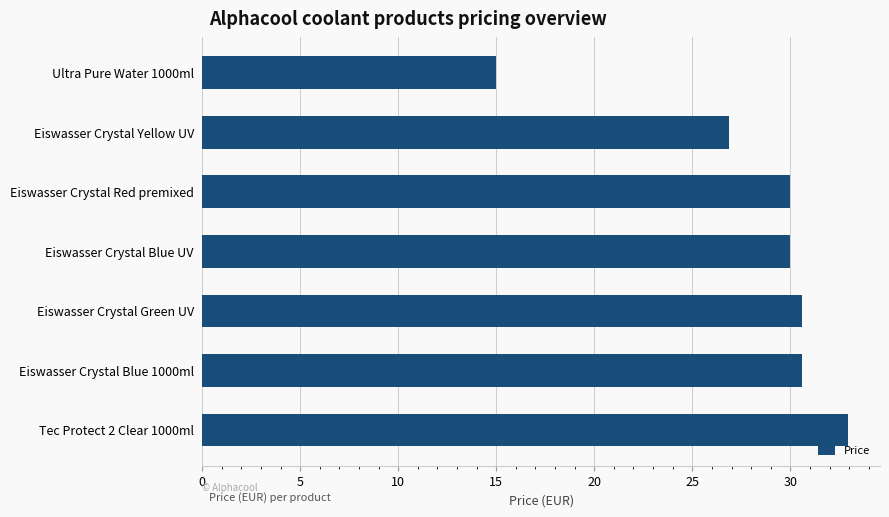

Reading bottom to top, what are all the values shown in this chart?

32.9	30.6	30.6	30.0	30.0	26.9	15.0